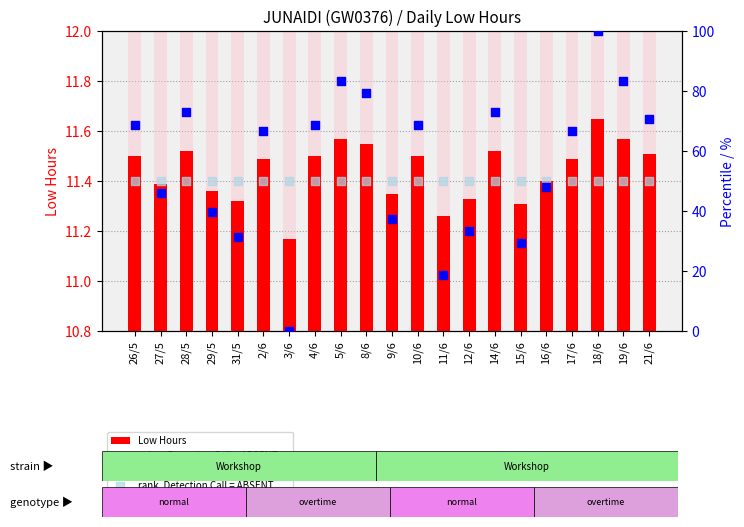

Which series reaches the maximum Y coordinate?

percentile rank within the sample